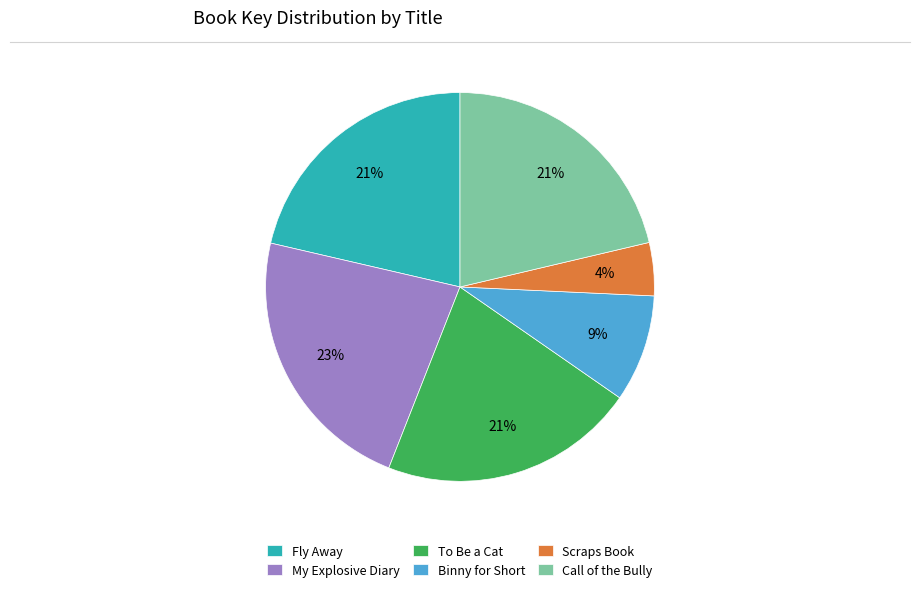

What percentage is the To Be a Cat slice, to the nearest percent?

21%